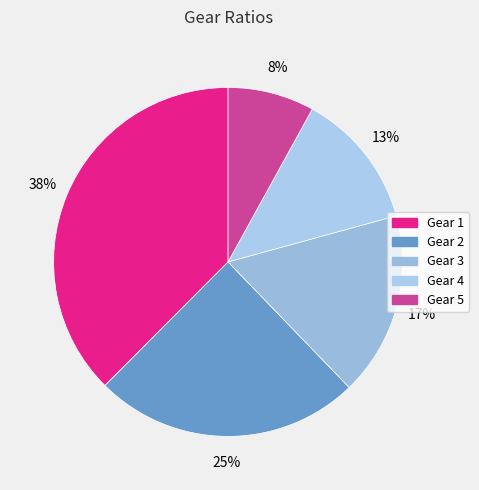

True or false: Gear 5 accounts for 8% of the total.

True